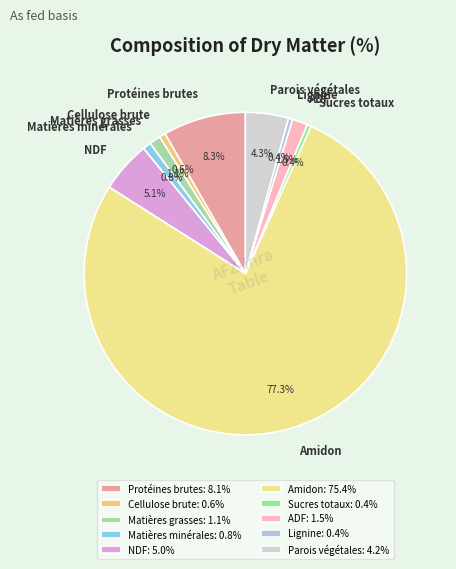

How many slices are in this pie chart?

10